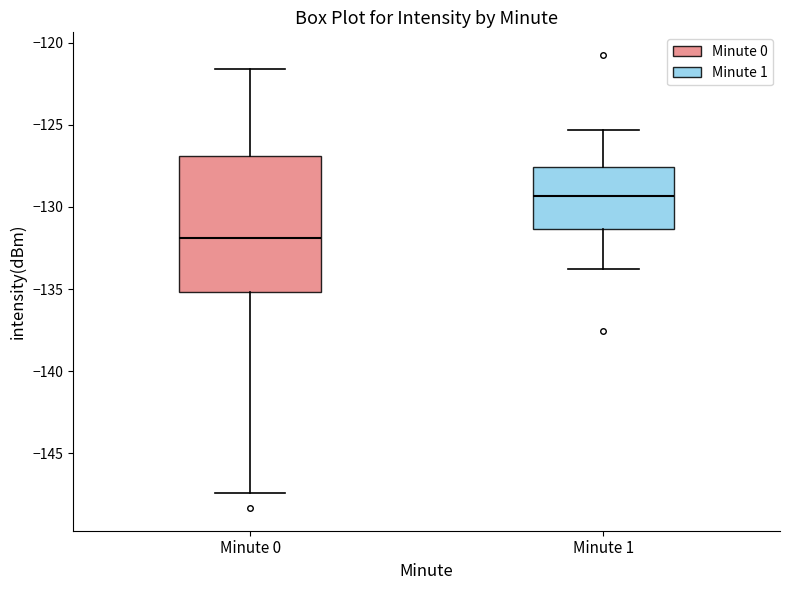

Which box has the highest median line?

Minute 1